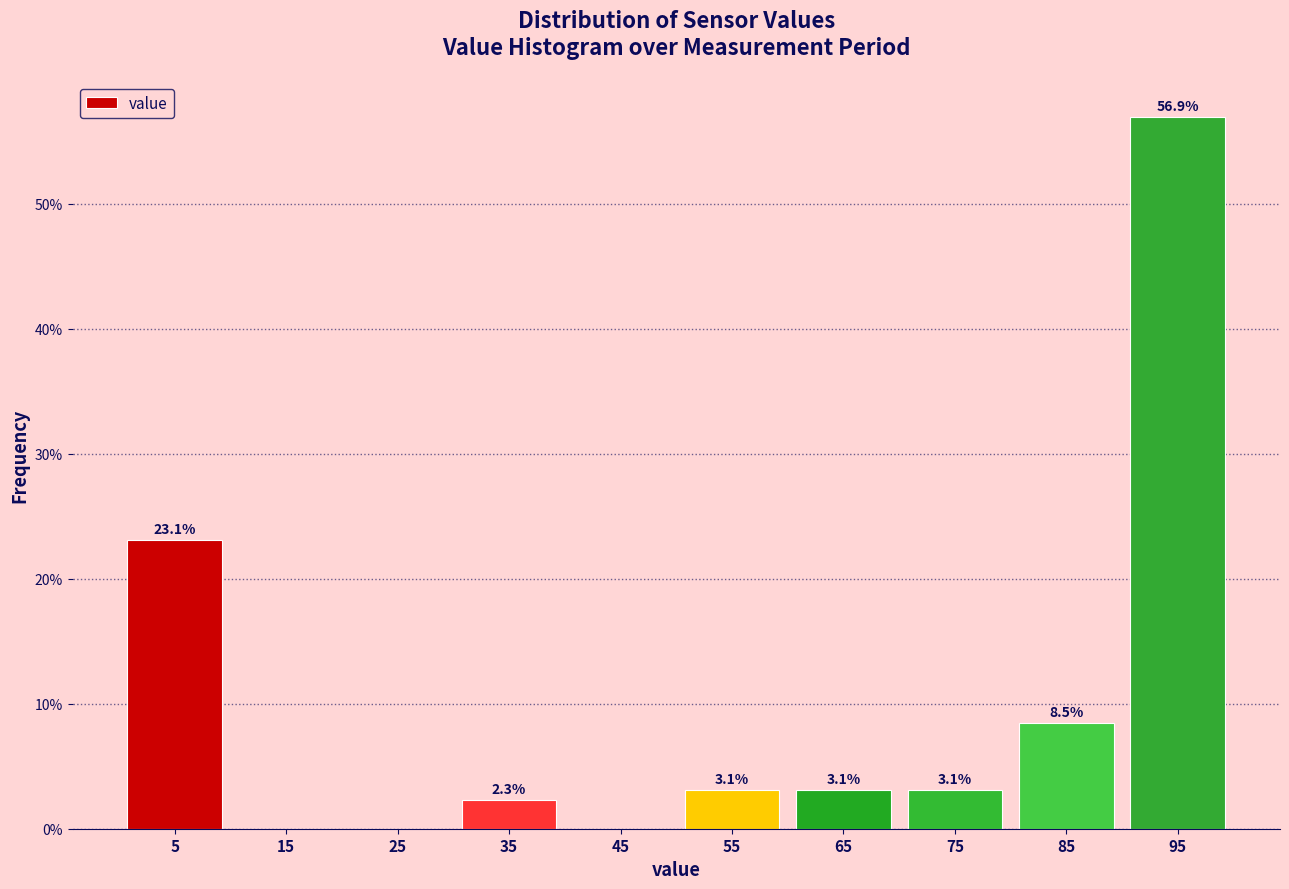

Which range on the x-axis has the tallest bar?

90 to 100